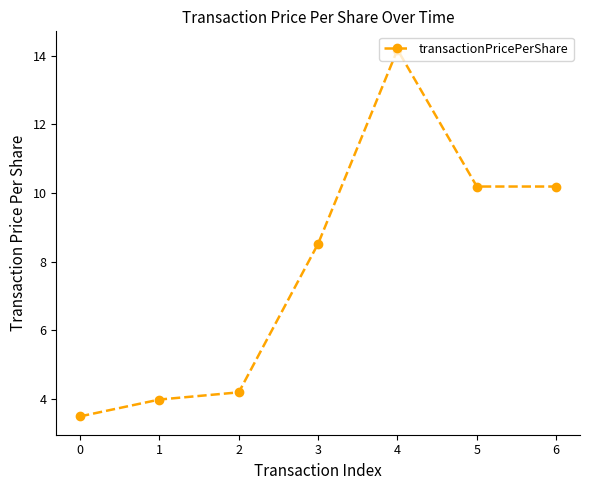

How many lines are shown in the chart?

1